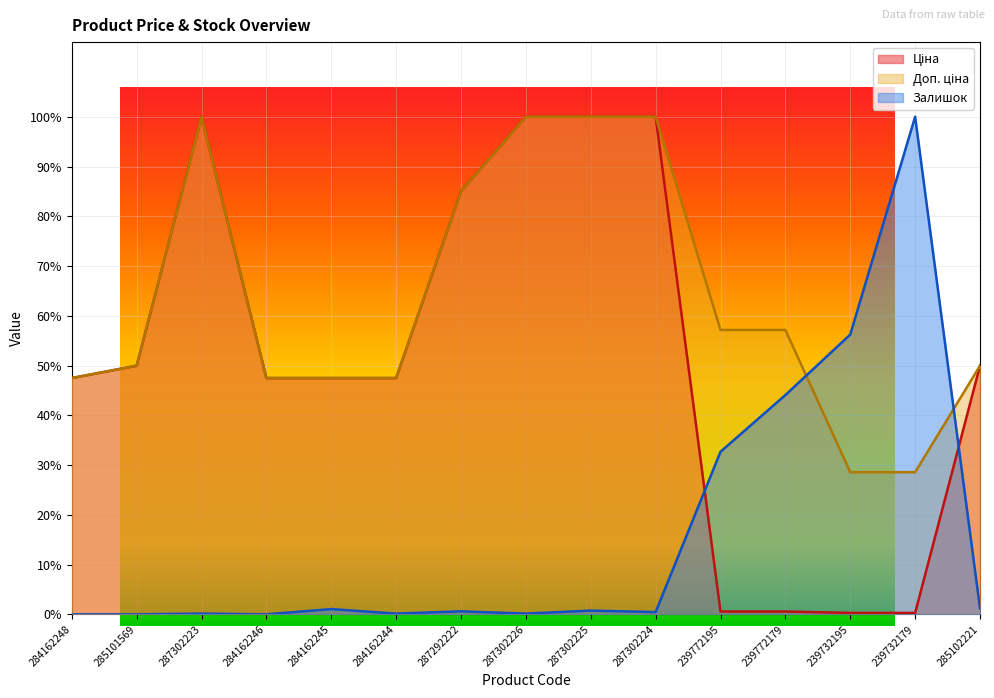

Which label corresponds to the smallest value in the chart?

284162248